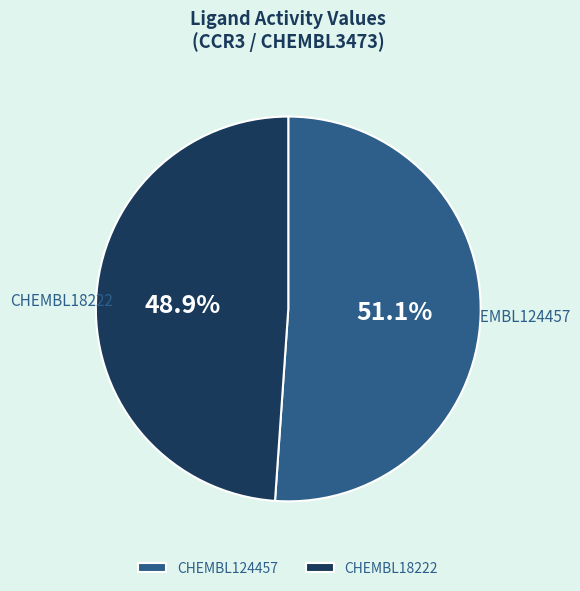

To the nearest percent, what is the combined percentage of CHEMBL124457 and CHEMBL18222?

100%